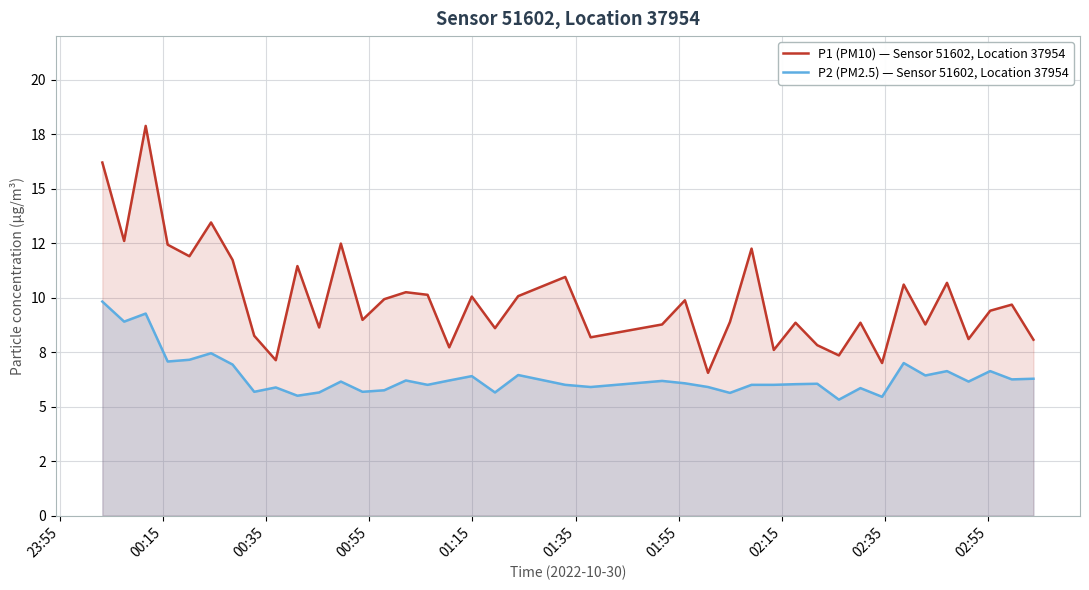

True or false: P2 (PM2.5) — Sensor 51602, Location 37954 has more than 2 interior local peaks.

True